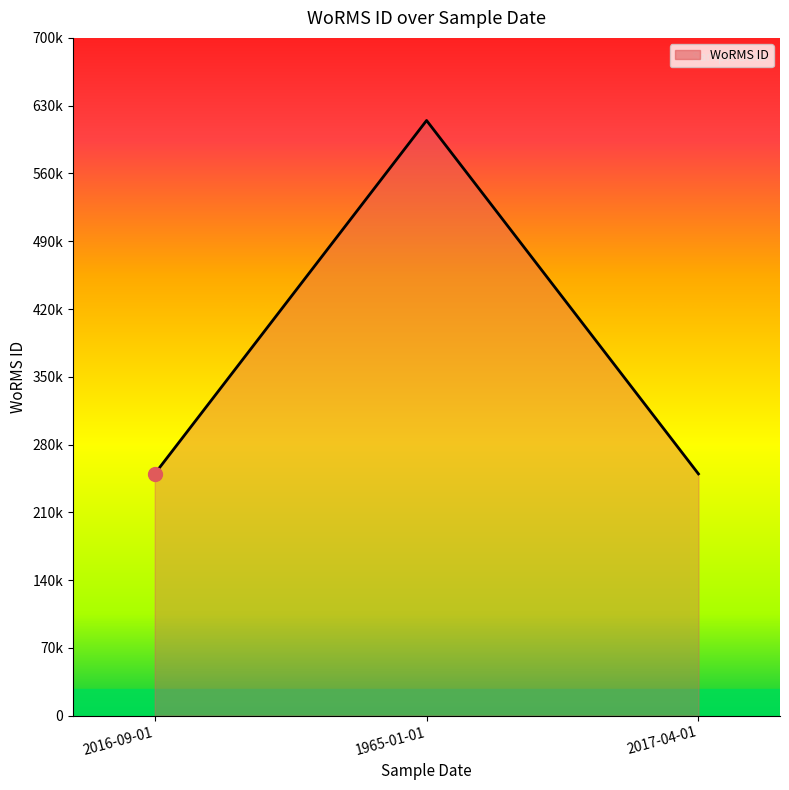

The value at 2016-09-01 is 369092. True or false?

False